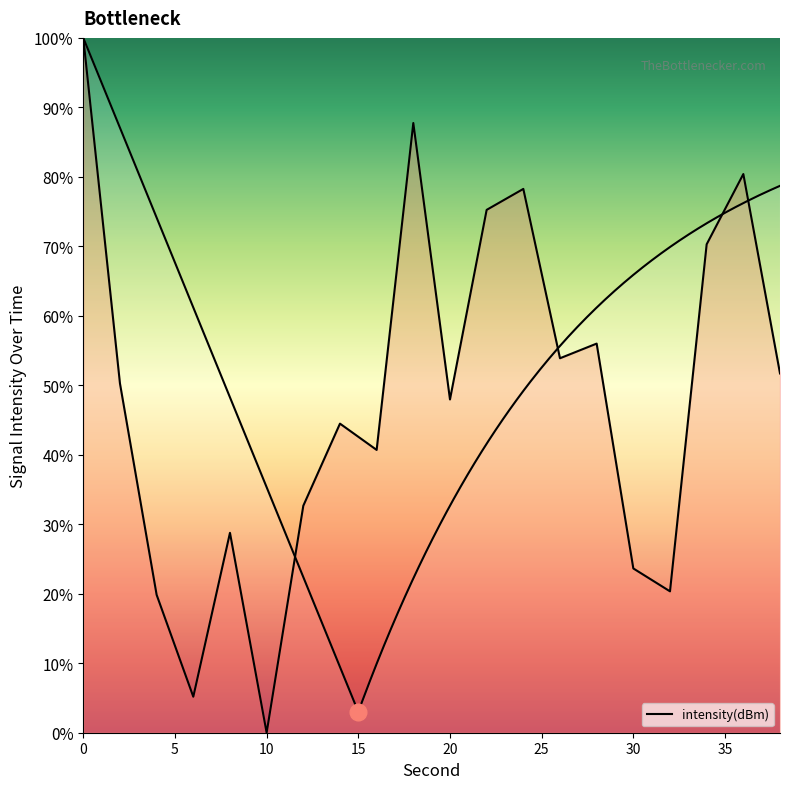

How many categories are shown in the chart?

20